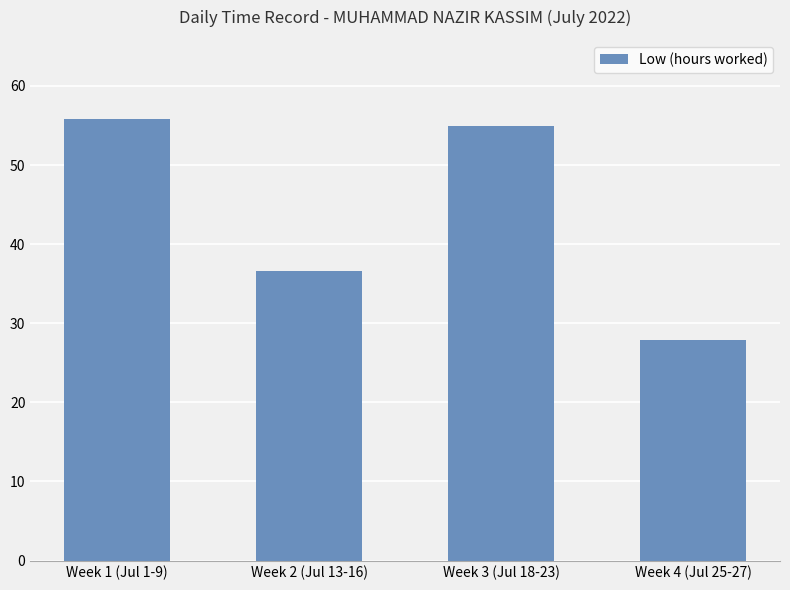

List the labels in order of value, largest first.

Week 1 (Jul 1-9), Week 3 (Jul 18-23), Week 2 (Jul 13-16), Week 4 (Jul 25-27)